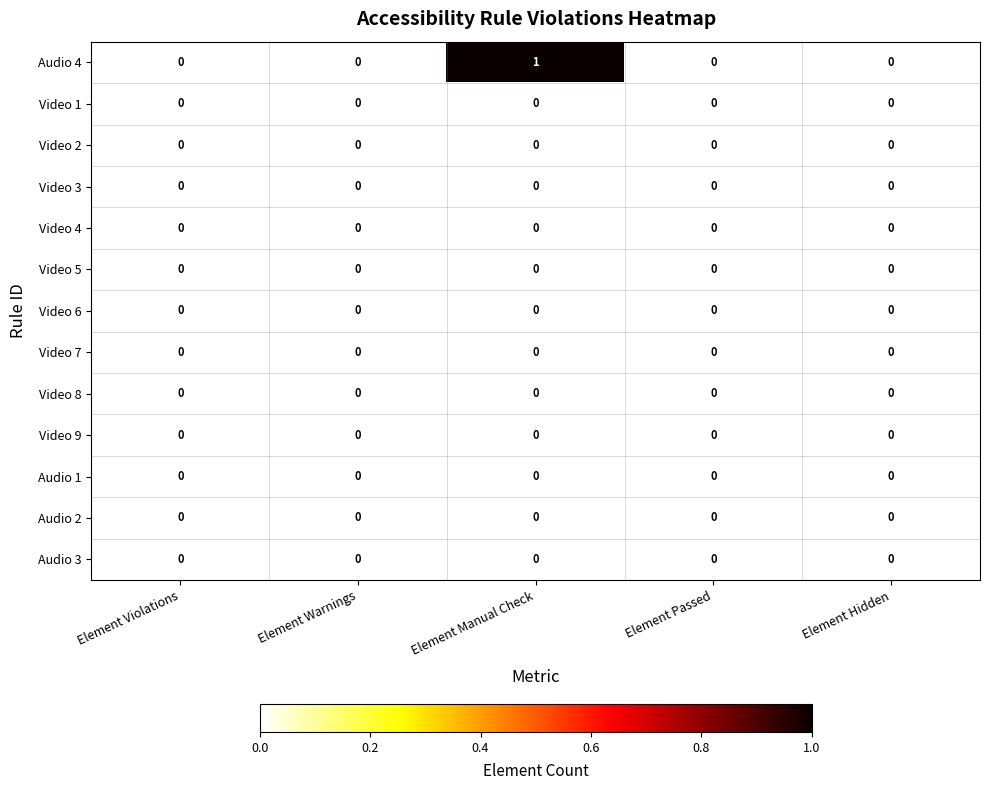

The Video 7 series shows 0 at Element Passed. True or false?

True